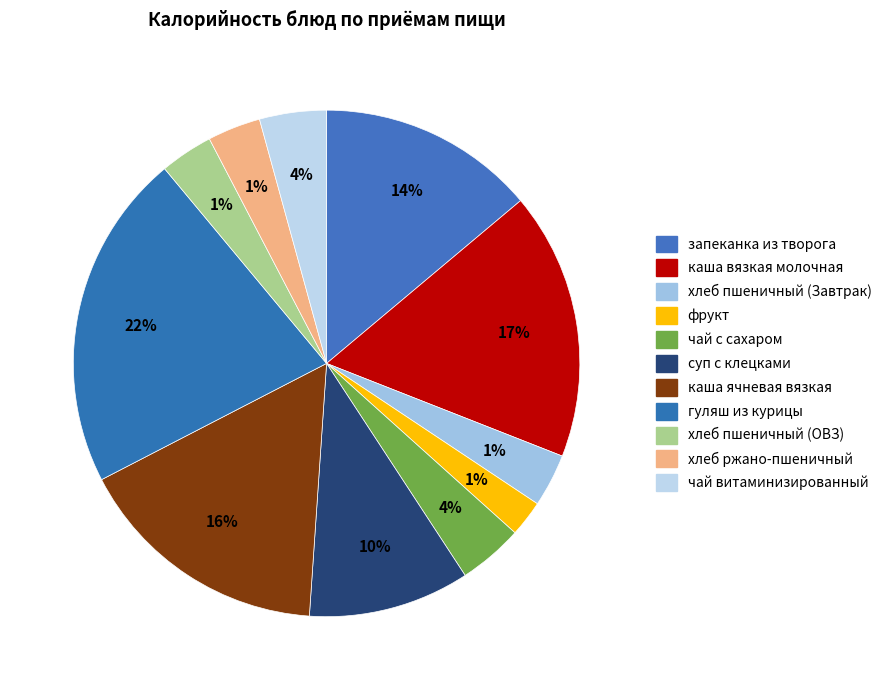

How much of the chart is everything except фрукт?

97.7%